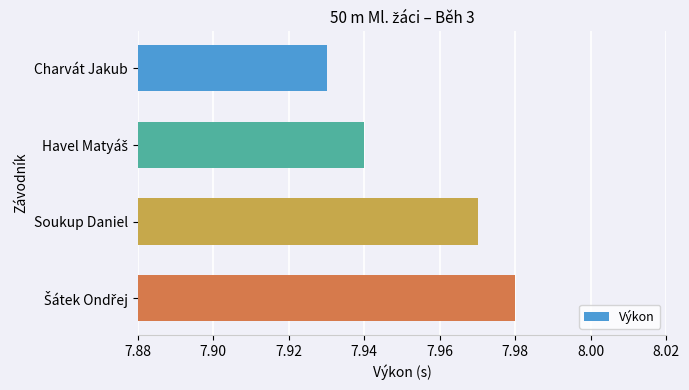

Which label corresponds to the smallest value in the chart?

Charvát Jakub